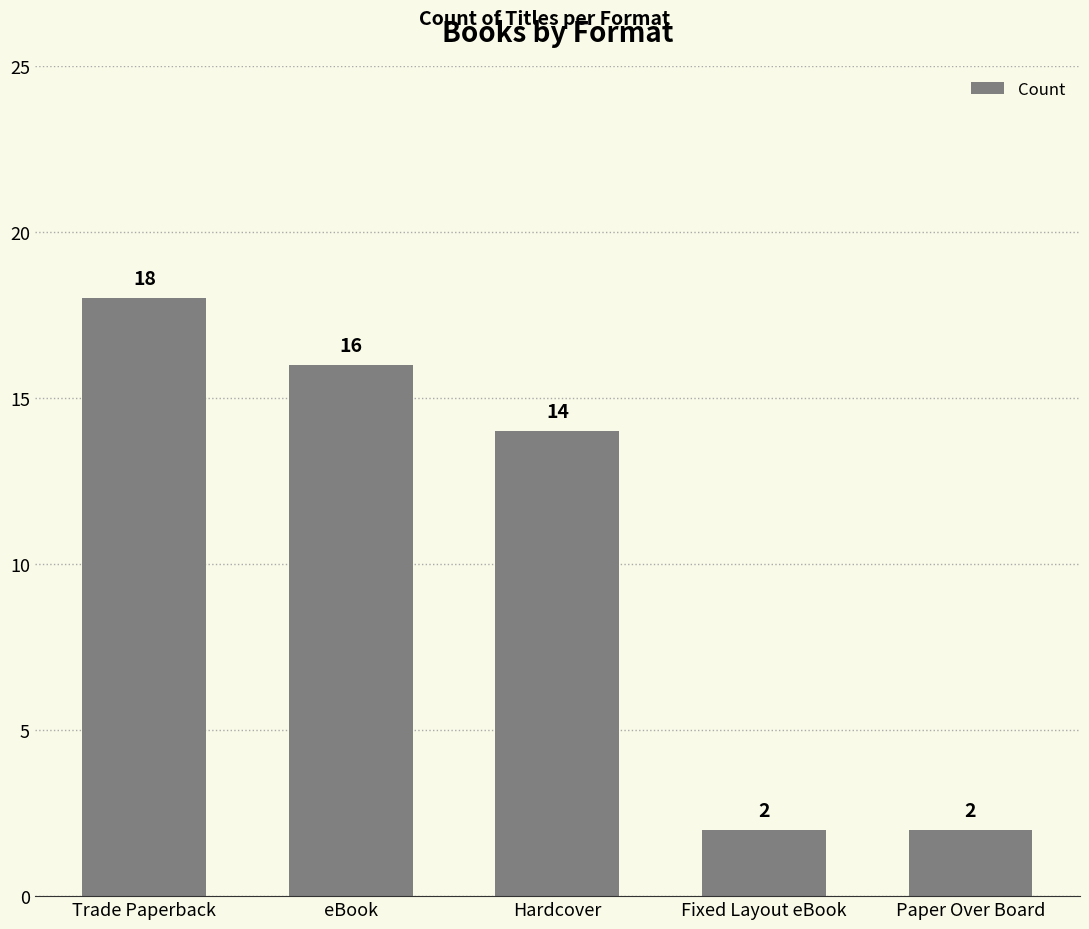

Reading right to left, transcribe all the data shown in this chart.

2	2	14	16	18